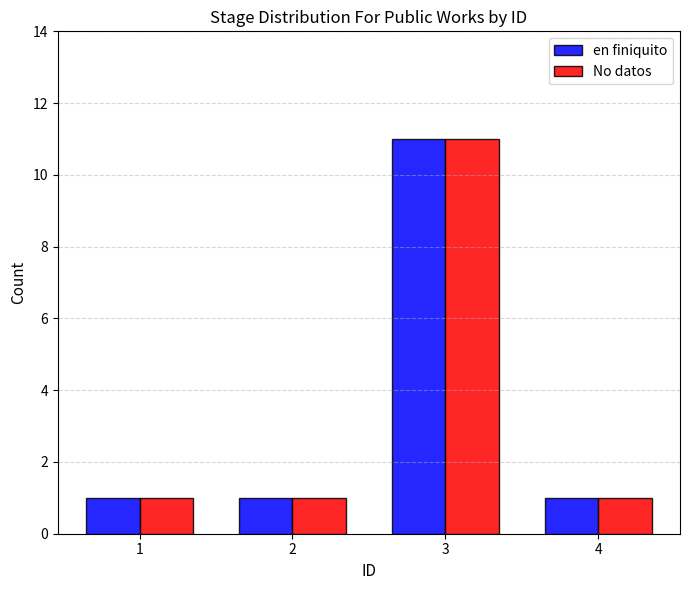

Reading left to right, what are all the values shown in this chart?

en finiquito: 1=1	2=1	3=11	4=1
No datos: 1=1	2=1	3=11	4=1